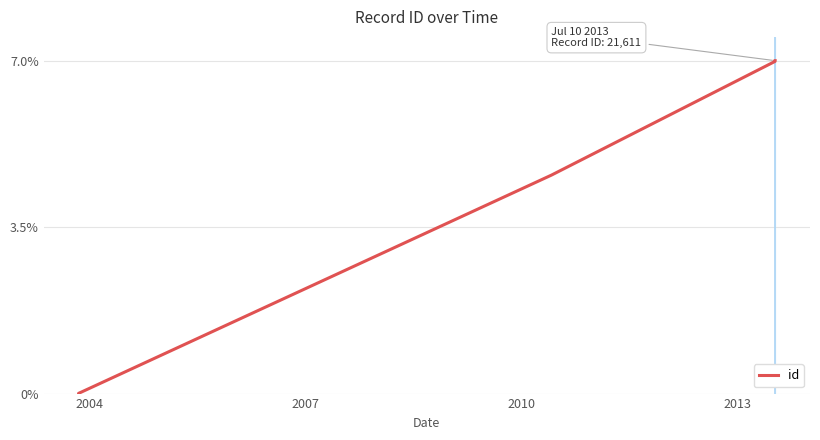

How many lines are shown in the chart?

1